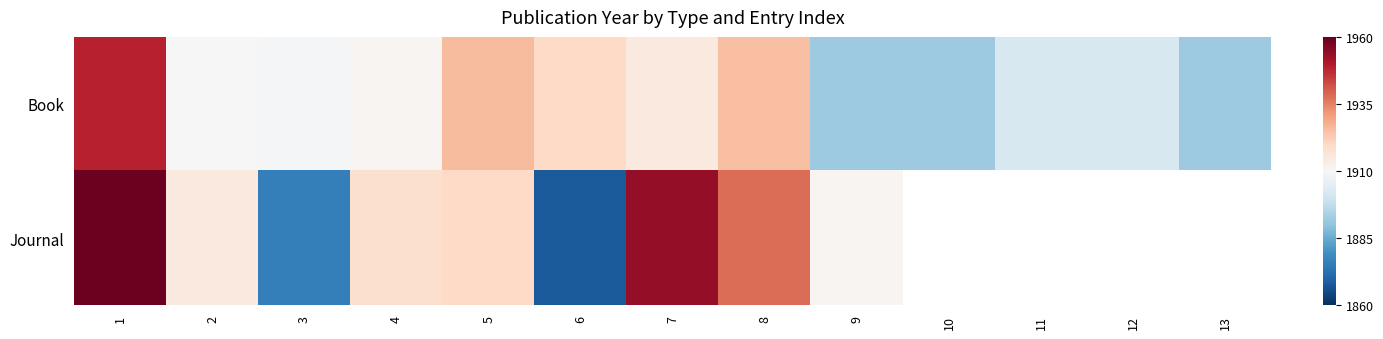

Is it true that Book equals -0.1 at 11?

False